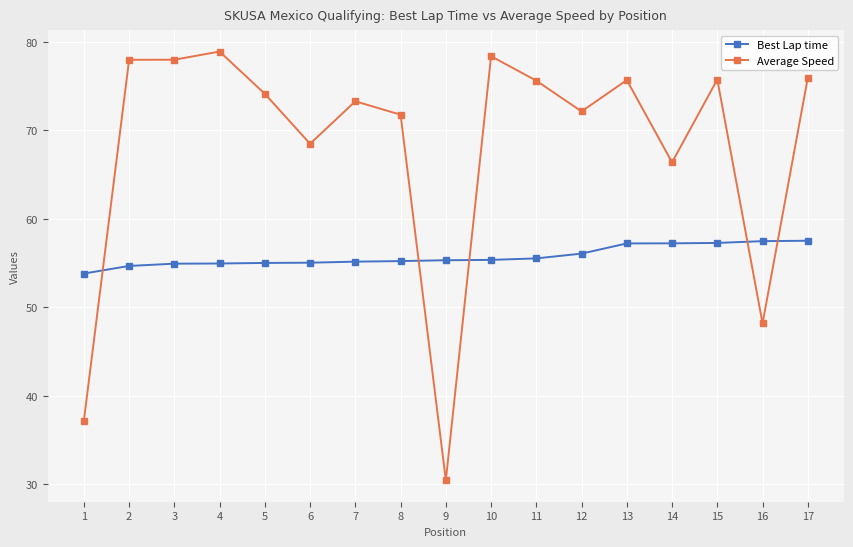

Count the number of categories in the chart.

17